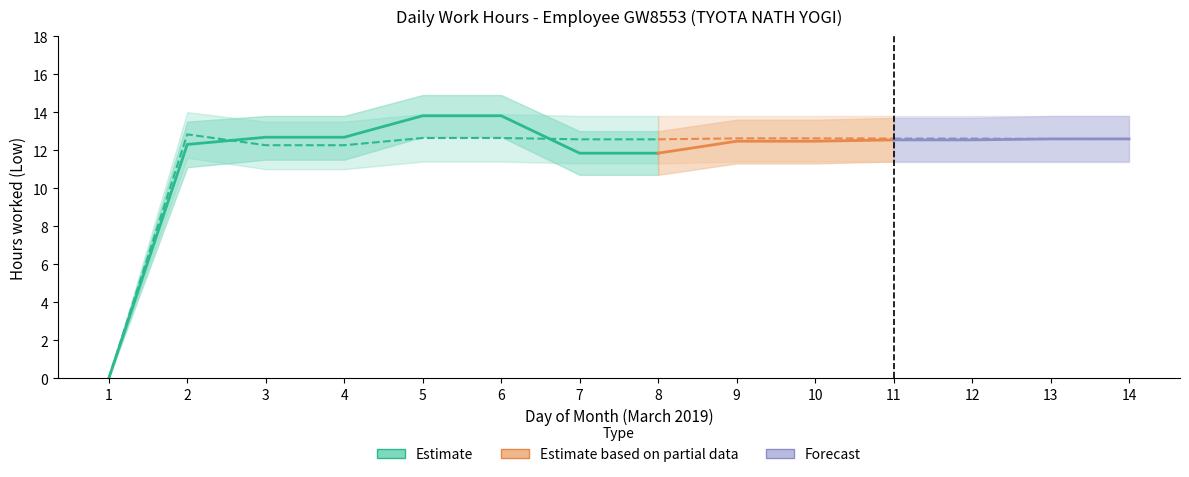

Reading right to left, extract all data points from this chart.

Low: 12.6	12.6	12.5	12.5	12.5	12.5	11.8	11.8	13.8	13.8	12.7	12.7	12.3	0.0
Low_upper: 13.8	13.8	13.7	13.7	13.6	13.6	13.0	13.0	14.9	14.9	13.8	13.8	13.5	0.0
Low_lower: 11.4	11.4	11.4	11.4	11.3	11.3	10.7	10.7	12.7	12.7	11.5	11.5	11.1	0.0
OT: 12.6	12.6	12.6	12.6	12.6	12.6	12.6	12.6	12.6	12.6	12.3	12.3	12.8	0.0
OT_upper: 13.8	13.8	13.8	13.8	13.8	13.8	13.8	13.8	13.9	13.9	13.5	13.5	14.0	0.0
OT_lower: 11.4	11.4	11.4	11.4	11.4	11.4	11.3	11.3	11.4	11.4	11.0	11.0	11.6	0.0